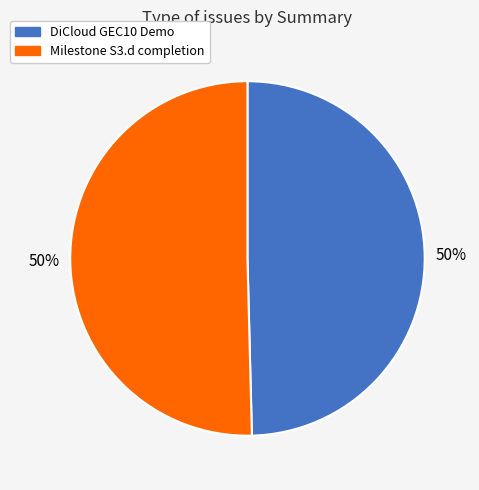

What is the ratio of the value at Milestone S3.d completion to the value at DiCloud GEC10 Demo?

1.0